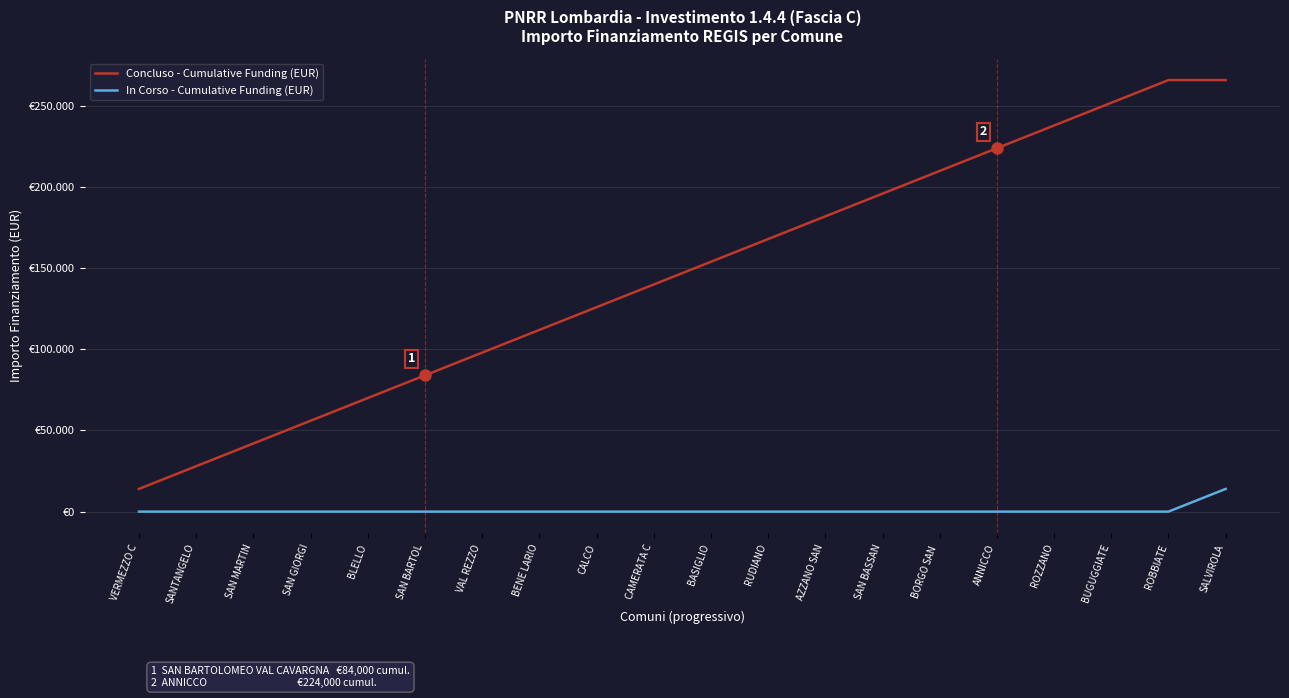

At which category is the sum across all series the highest?

SALVIROLA